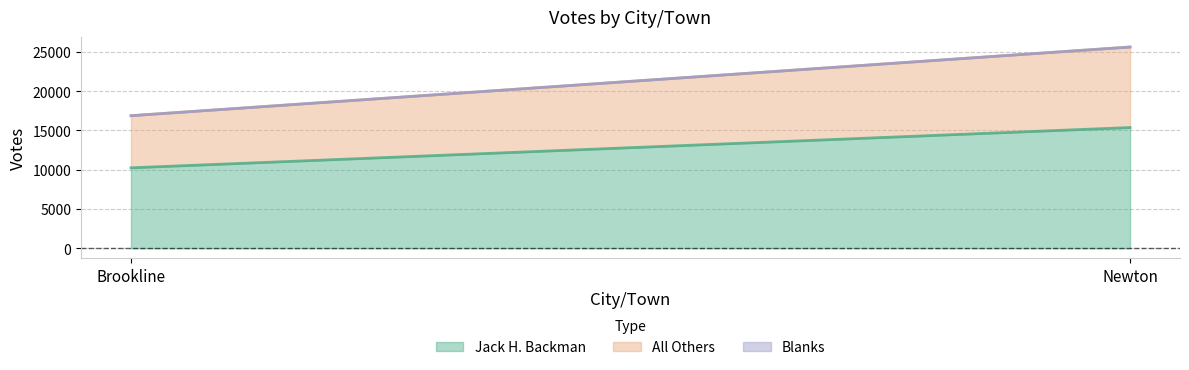

List the series in order of their overall mean, highest first.

Jack H. Backman, All Others, Blanks